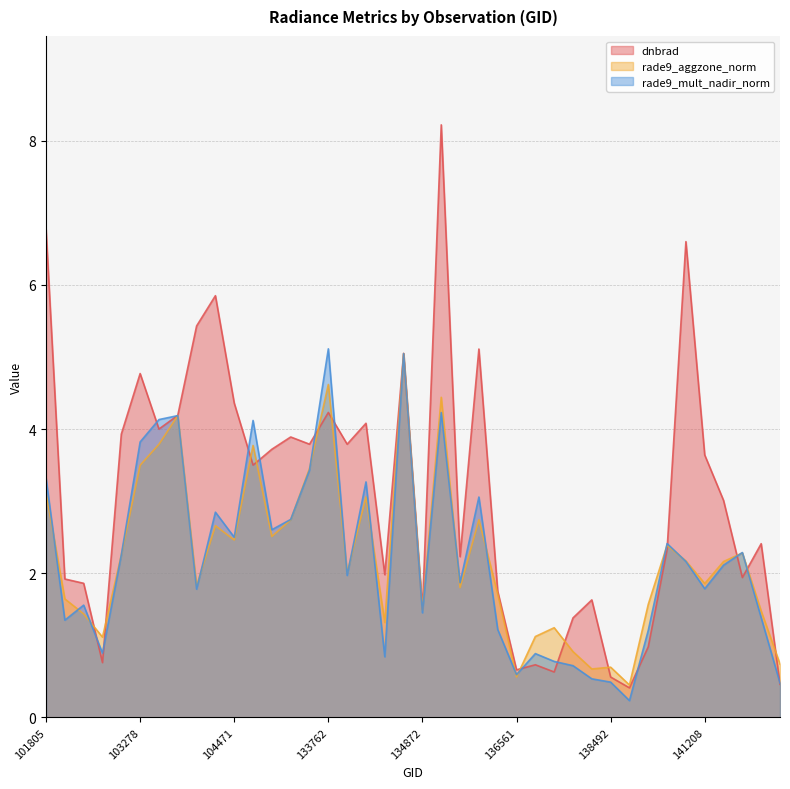

What is the difference between the dnbrad values at 135249 and 102550?

4.3